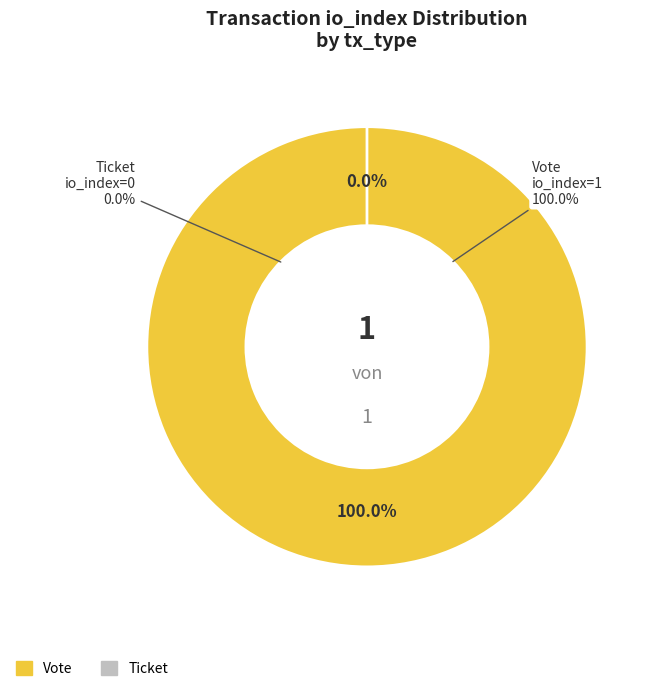

Which category has the biggest portion of the pie?

Vote (io_index=1)